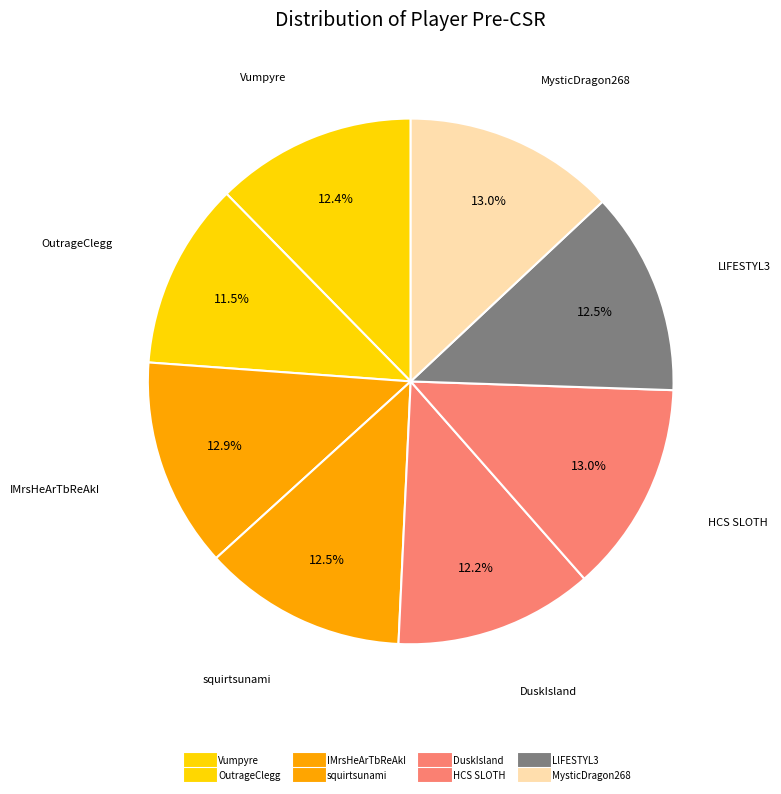

Between LlFESTYL3 and DuskIsland, which is larger?

LlFESTYL3